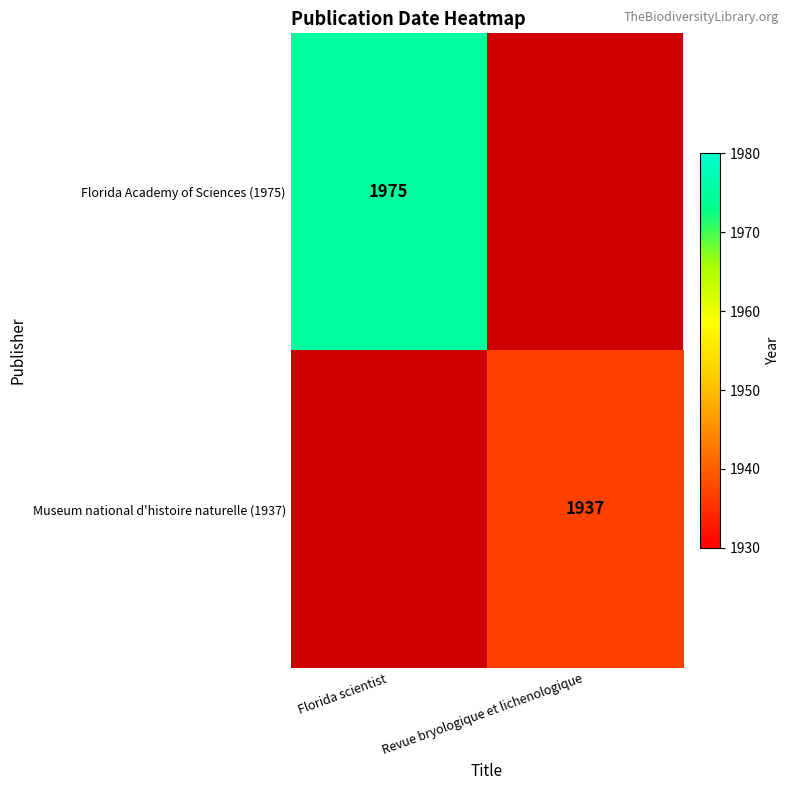

True or false: Museum national d'histoire naturelle (1937) has a value of 677 at Revue bryologique et lichenologique.

False